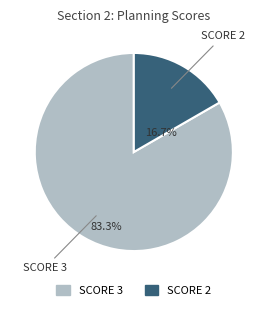

Is there any slice that represents more than half of the pie?

Yes